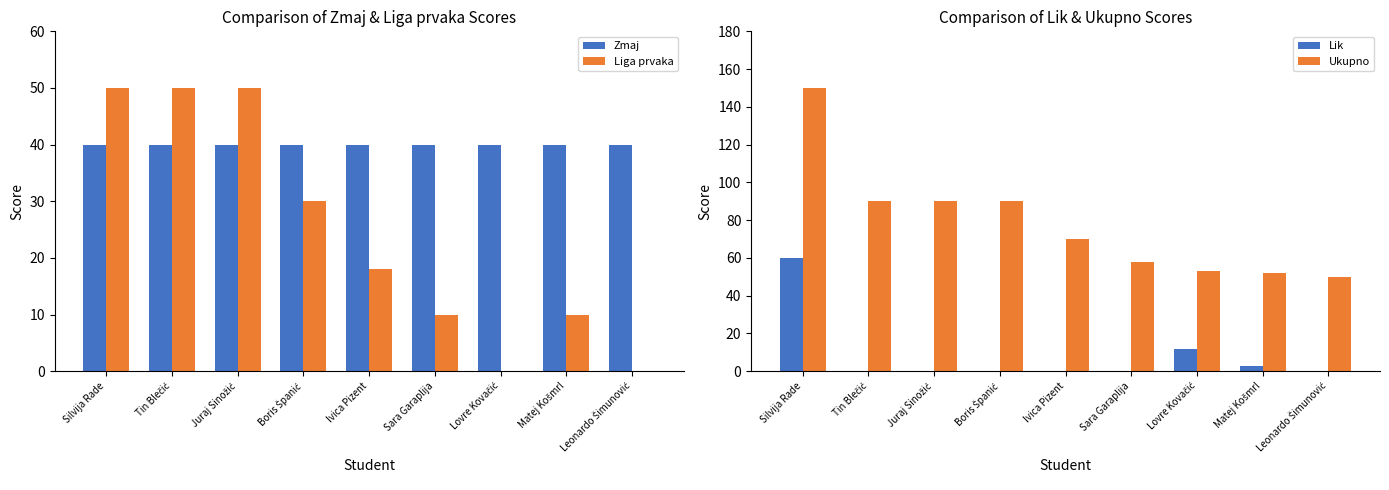

What is the difference between the maximum and second lowest values in the Lik series?

60